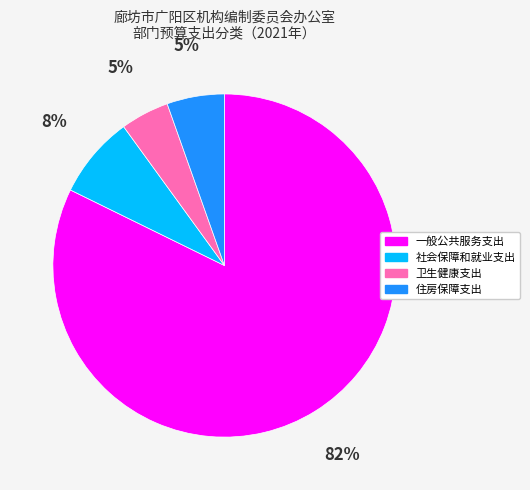

How many segments does this pie chart have?

4